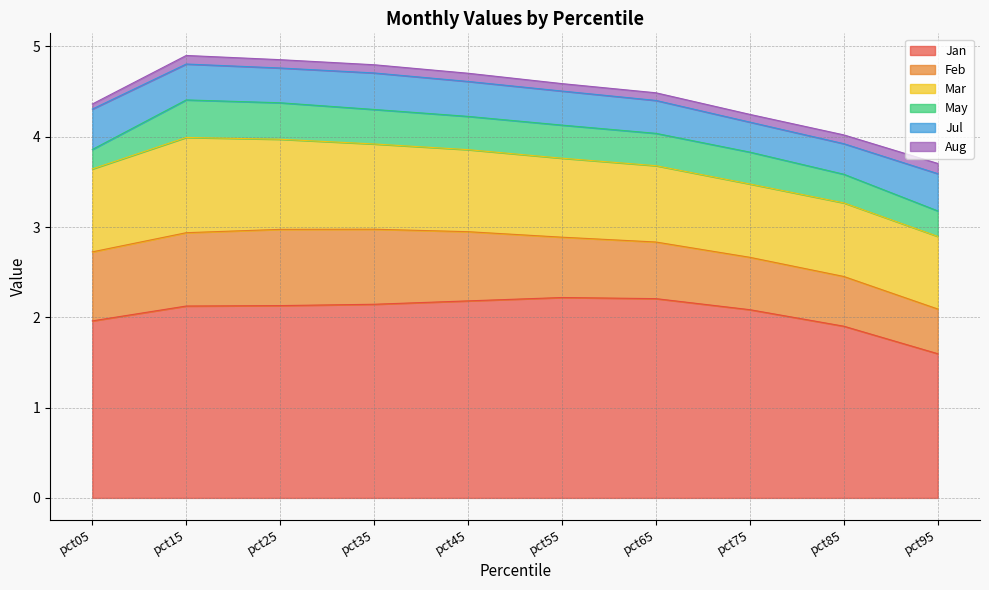

The value of Jul at pct65 is 0.2. True or false?

False